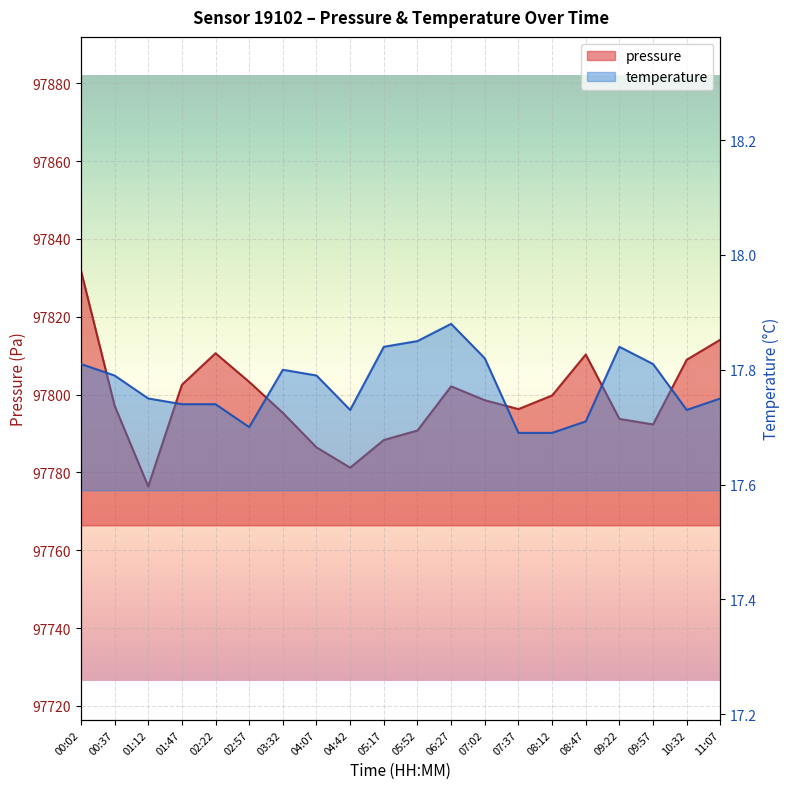

Which series changed the most between 07:02 and 10:32?

pressure